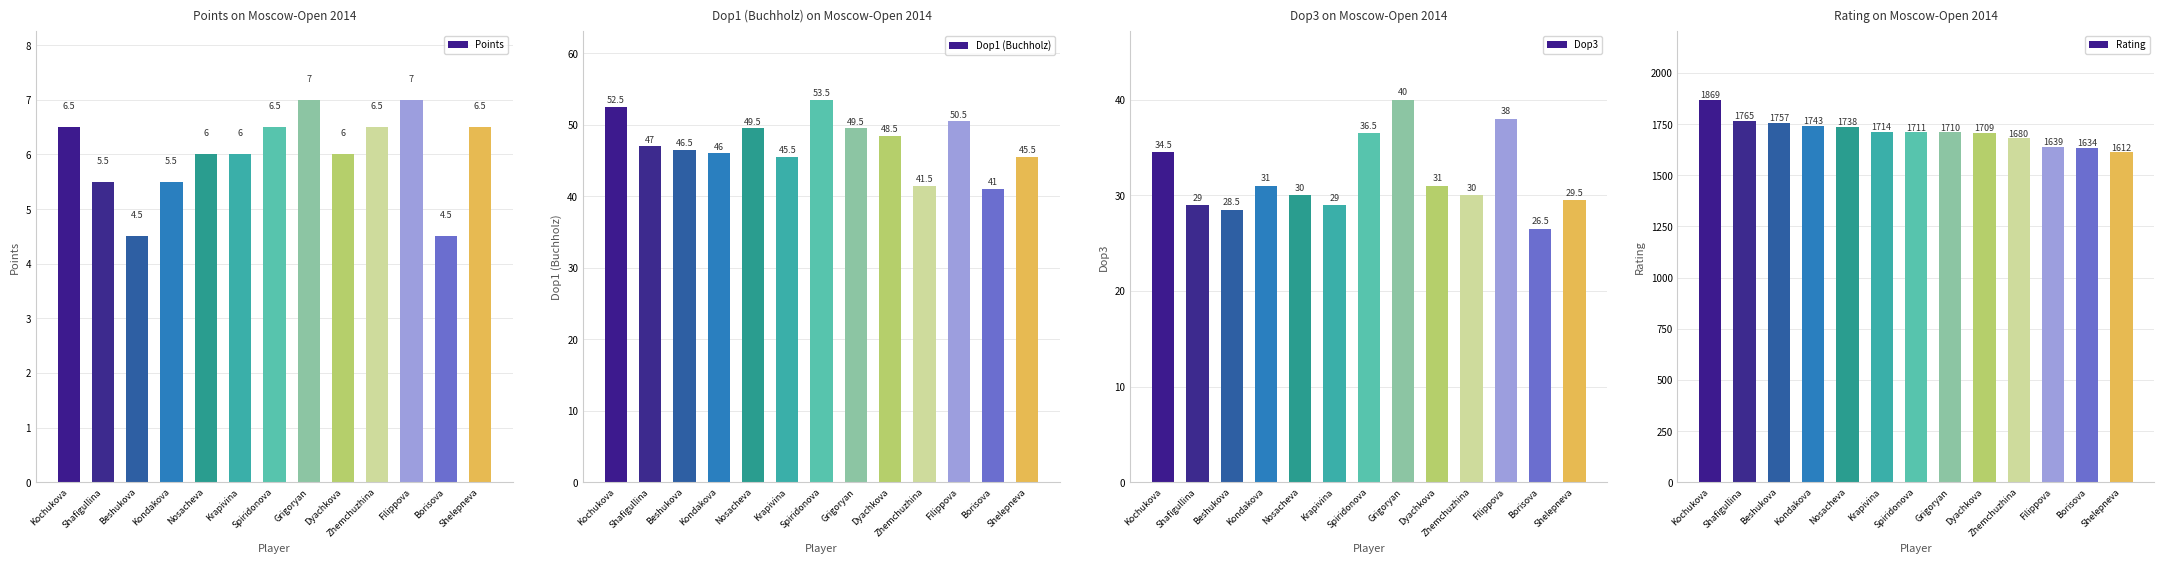

How many distinct data groups are displayed?

4